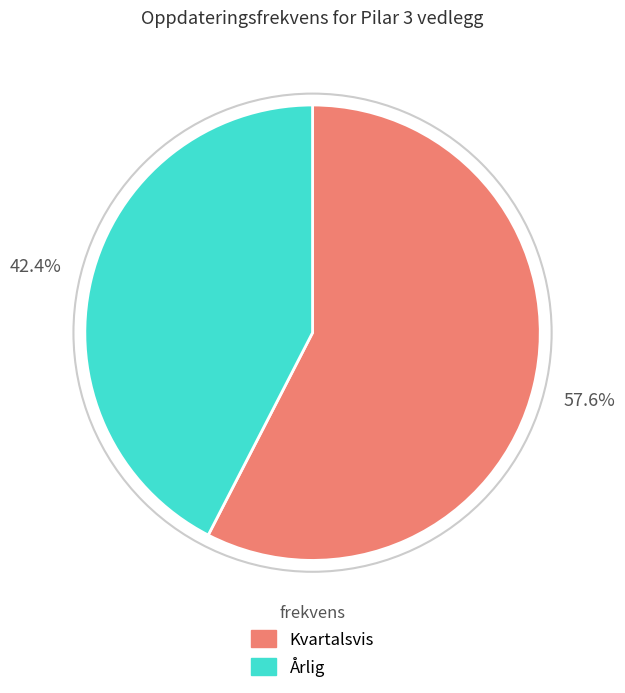

The Årlig slice represents 56% of the pie. True or false?

False